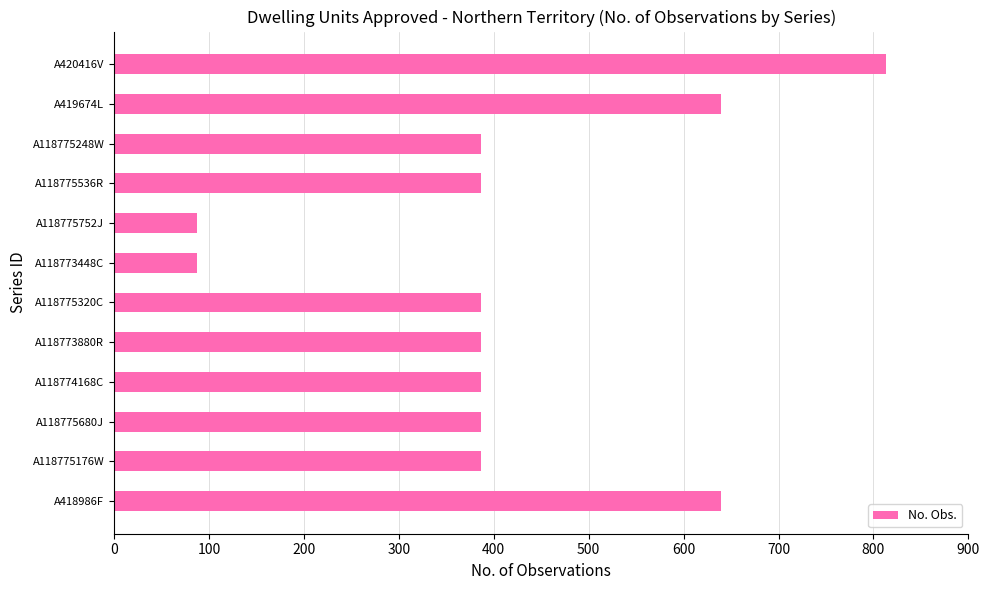

Which has a higher value, A118775752J or A118775248W?

A118775248W